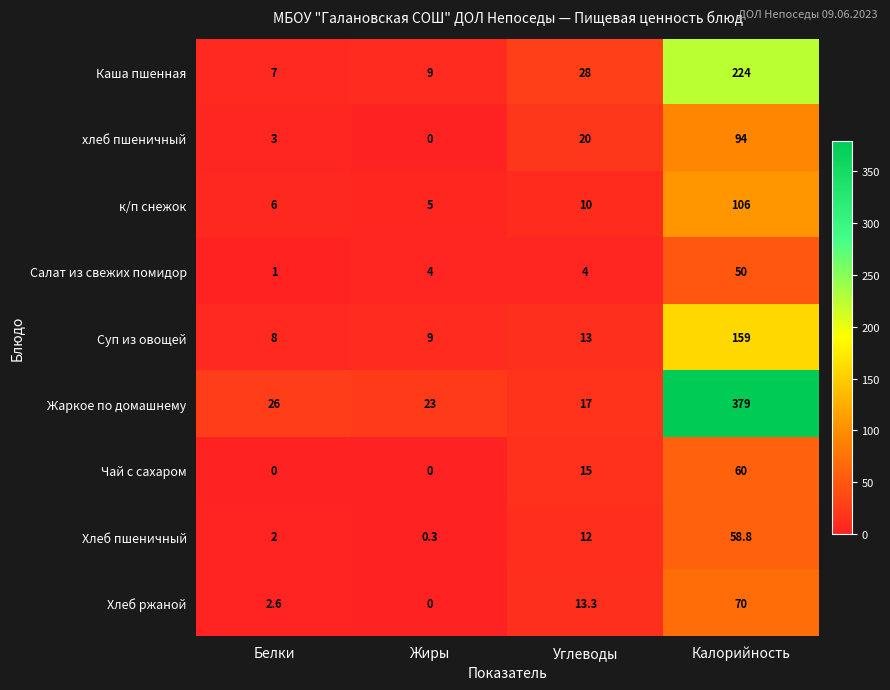

List the series in order of their peak value, highest first.

Жаркое по домашнему, Каша пшенная, Суп из овощей, к/п снежок, хлеб пшеничный, Хлеб ржаной, Чай с сахаром, Хлеб пшеничный, Салат из свежих помидор